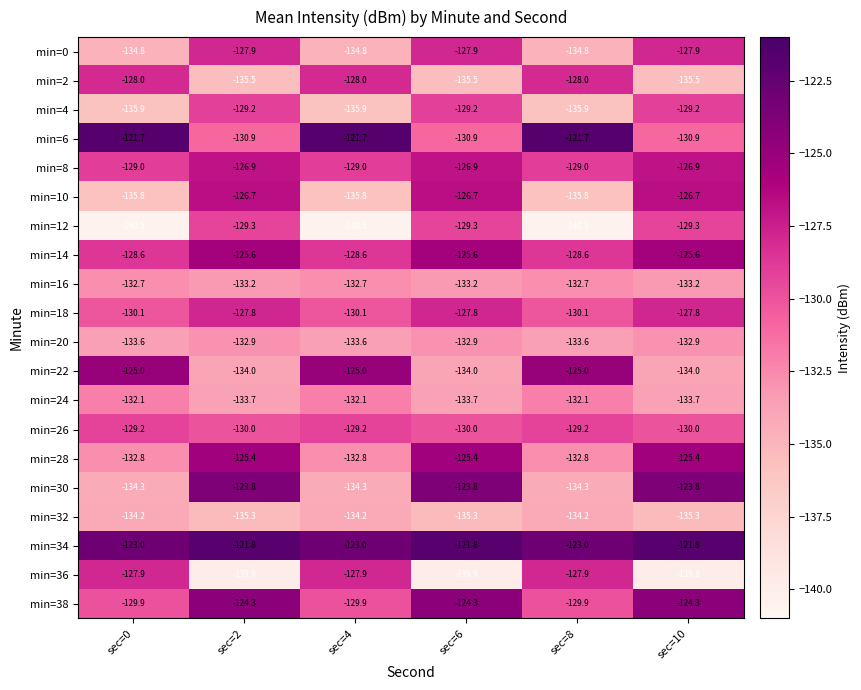

Is it true that min=24 equals -55.5 at sec=6?

False